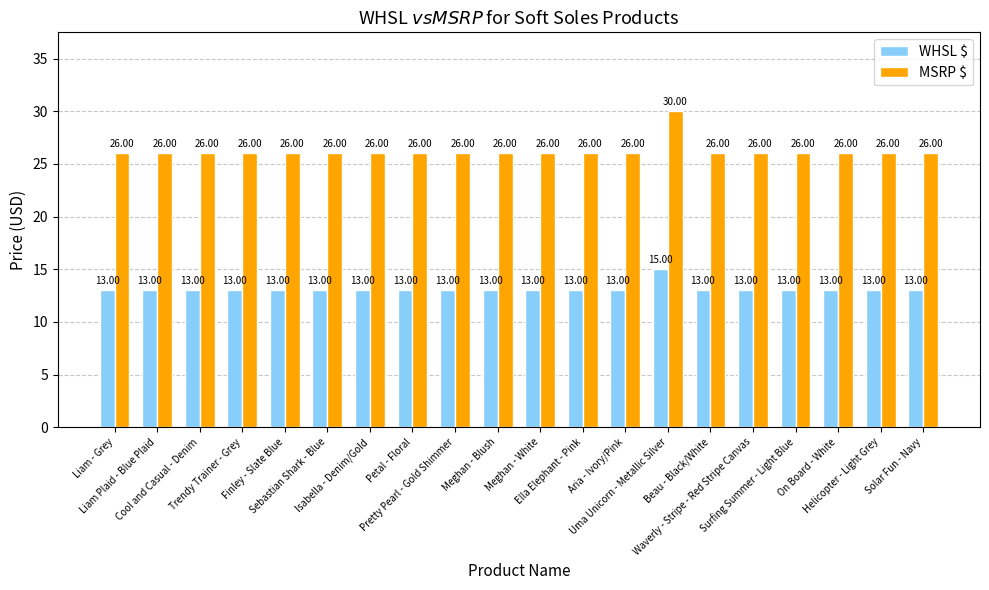

What is the difference between the maximum and minimum values in the WHSL $ series?

2